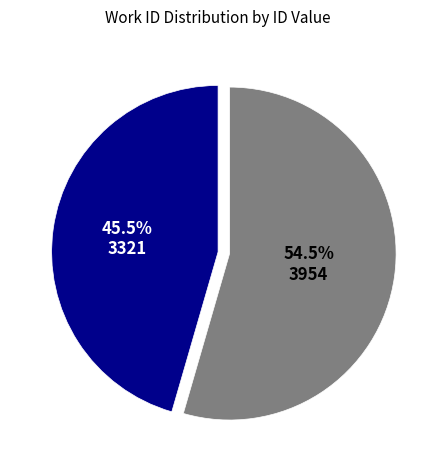

Between 3321 and 3954, which is larger?

3954